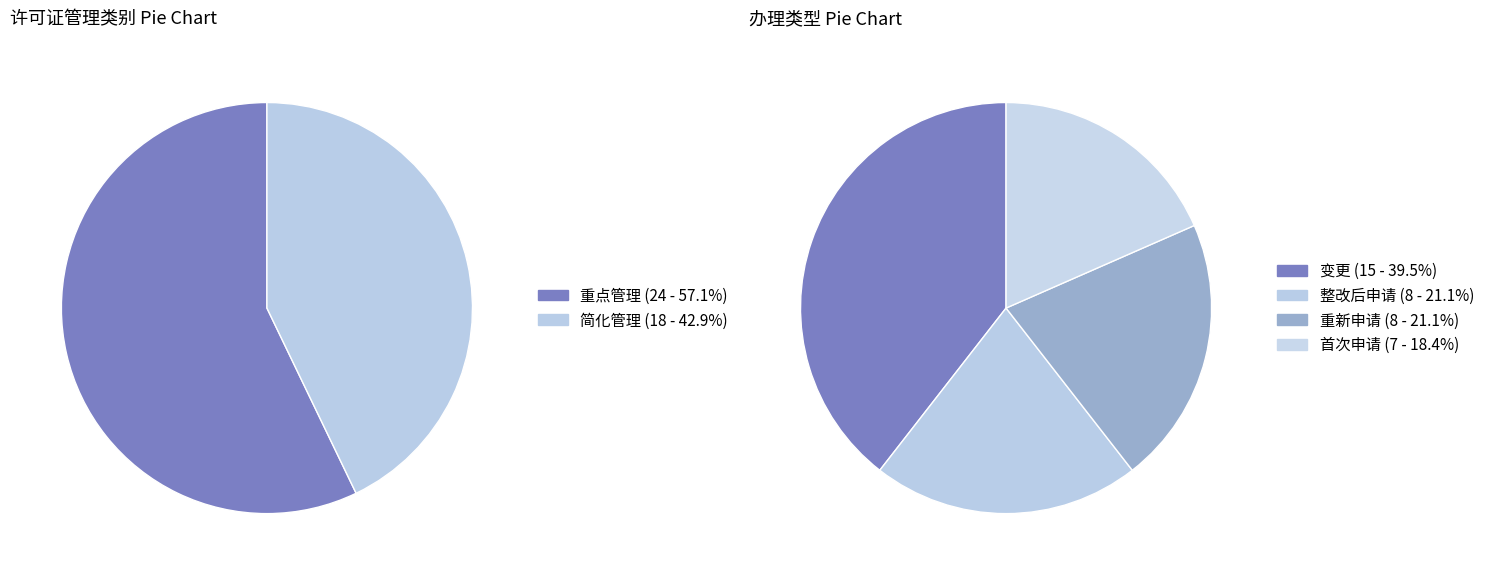

True or false: 重点管理 accounts for 43% of the total.

False